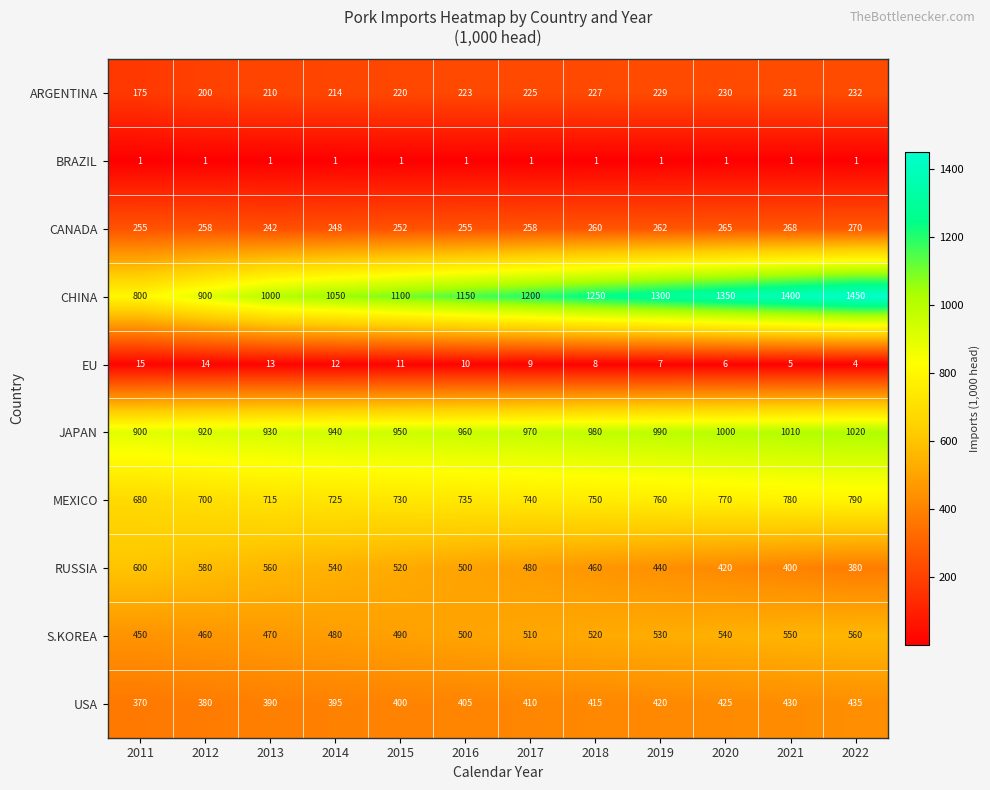

The value of JAPAN at 2017 is 1612. True or false?

False